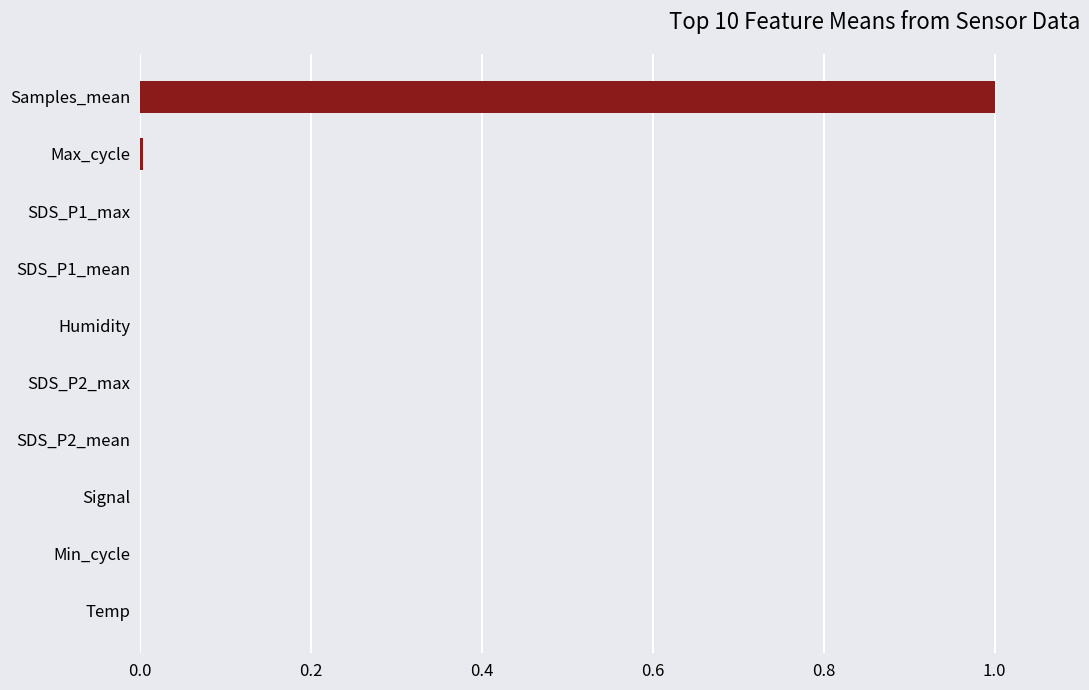

True or false: the data shows 0.0 at SDS_P1_max.

True